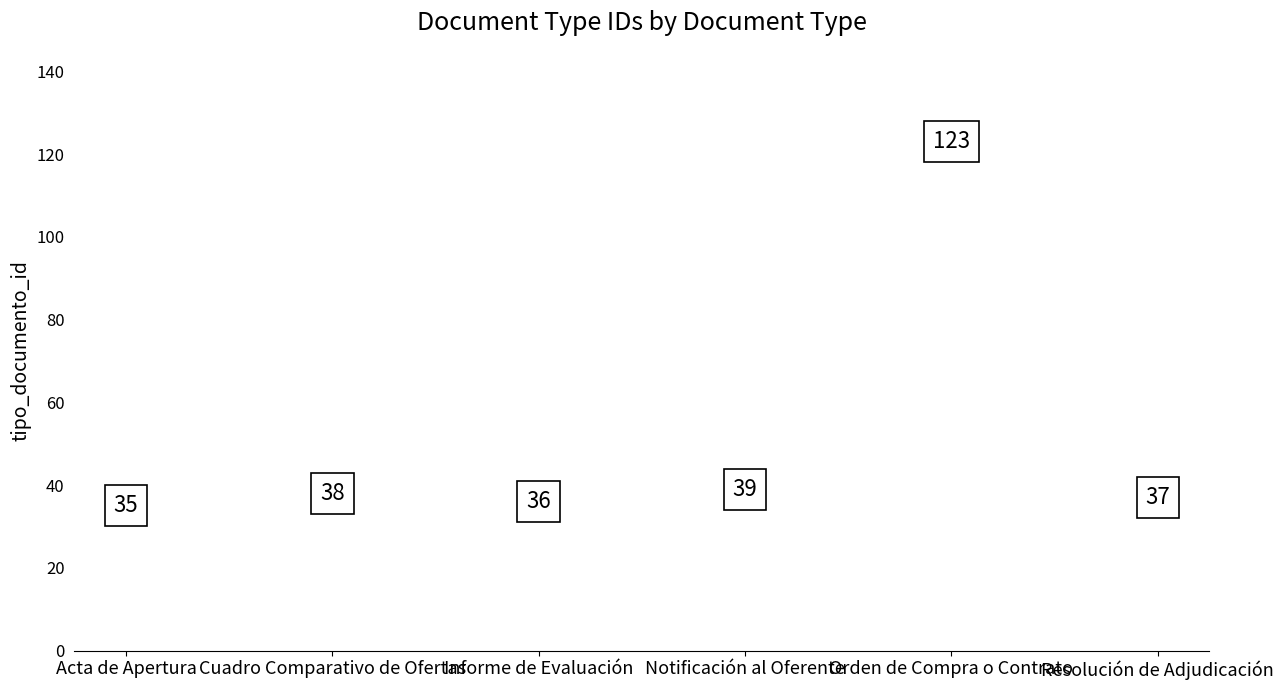

Does the chart contain stacked bars?

No